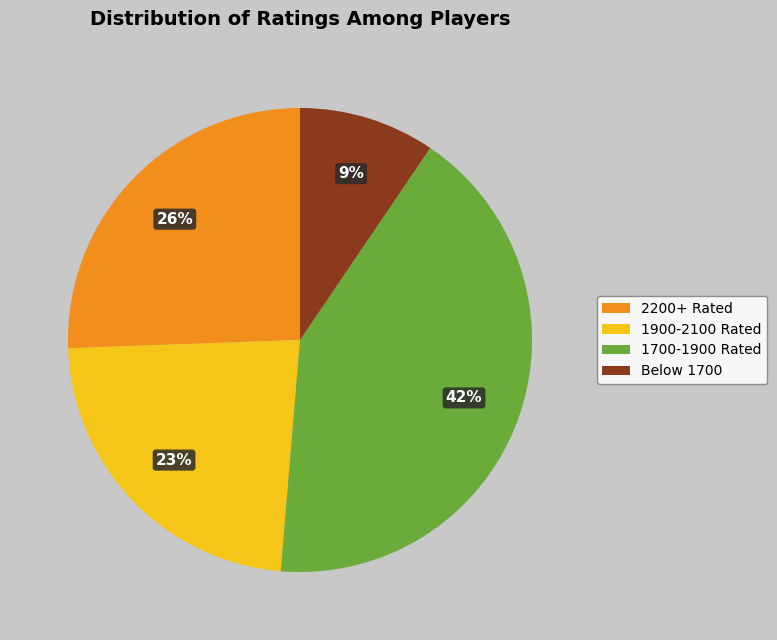

Count the number of slices in the pie.

4